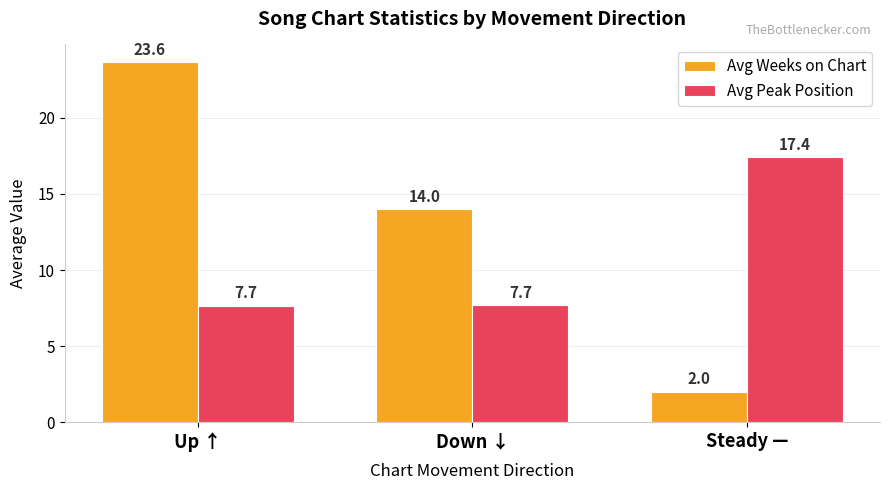

Reading right to left, transcribe all the data shown in this chart.

Avg Weeks on Chart: 2.0	14.0	23.6
Avg Peak Position: 17.4	7.7	7.7